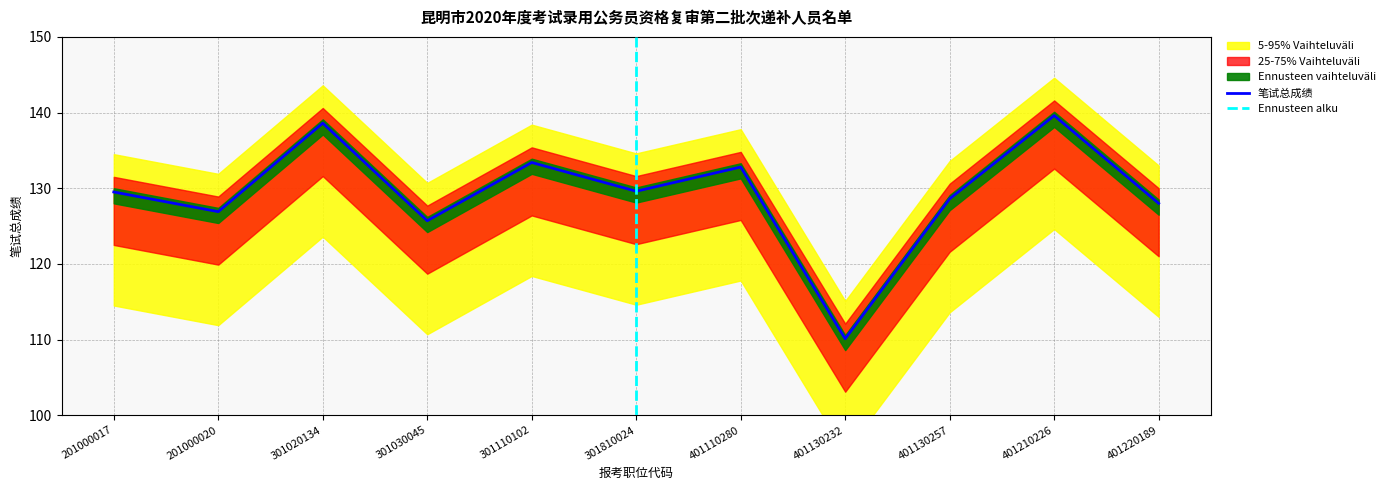

What is the greatest value displayed?

139.6